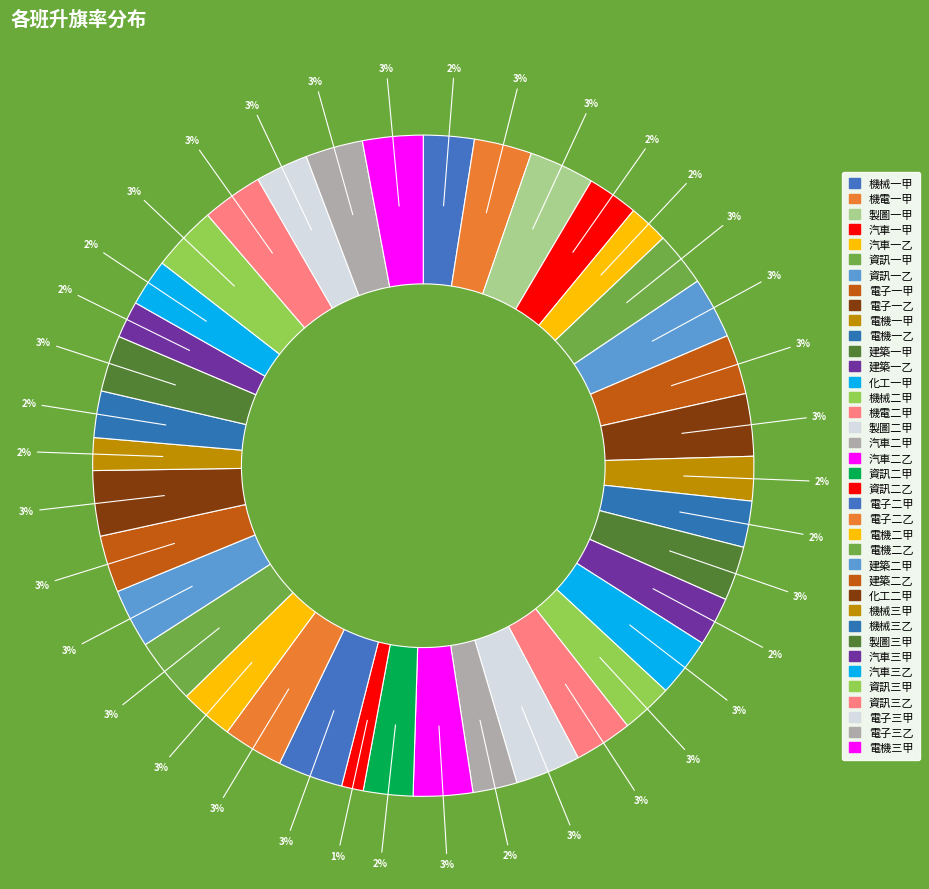

What is the smallest slice in the pie chart?

資訊二乙